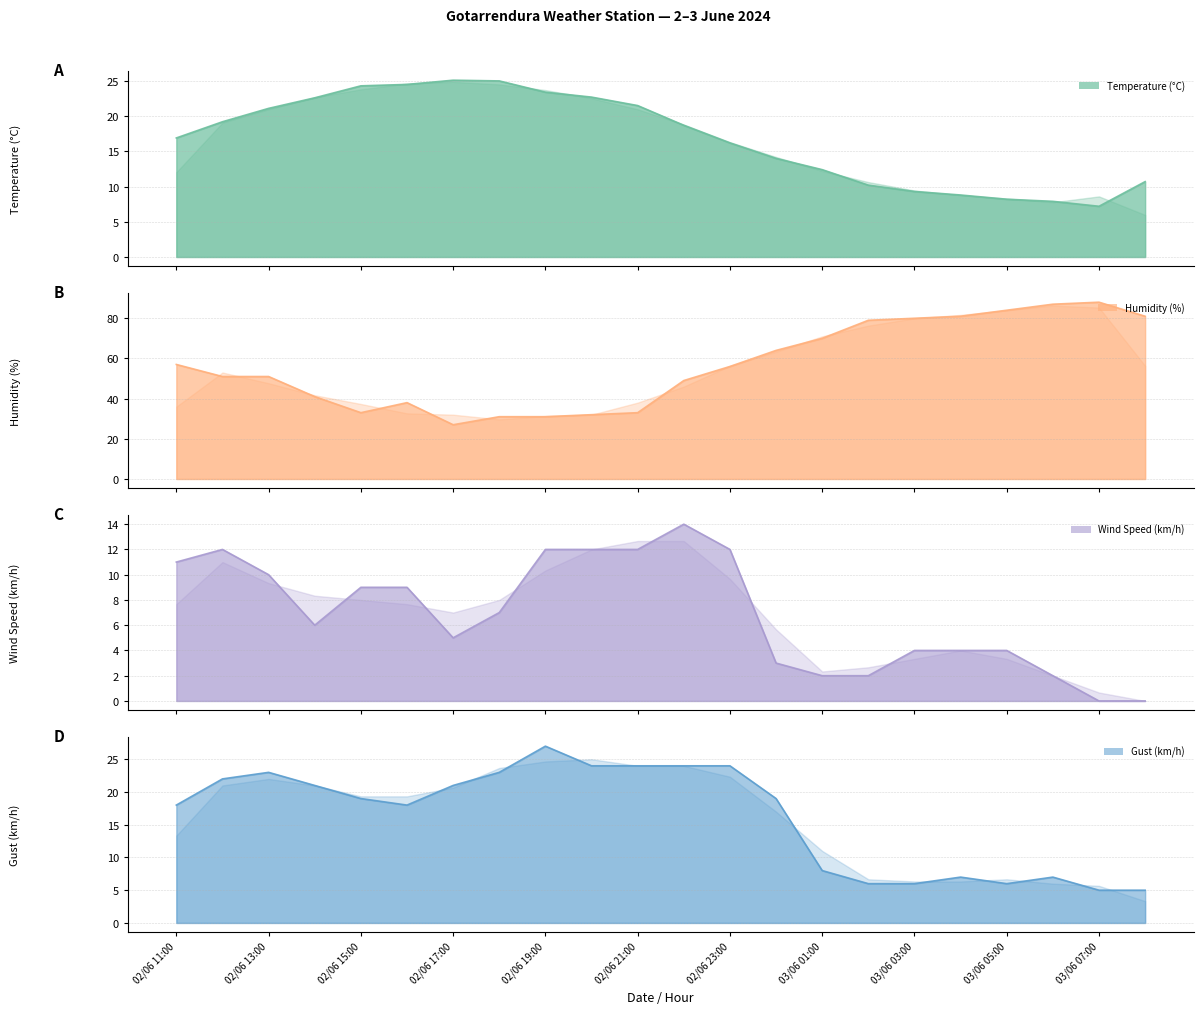

List the labels in order of Gust (km/h) value, largest first.

02/06 19:00, 02/06 20:00, 02/06 21:00, 02/06 22:00, 02/06 23:00, 02/06 13:00, 02/06 18:00, 02/06 12:00, 02/06 14:00, 02/06 17:00, 02/06 15:00, 03/06 00:00, 02/06 11:00, 02/06 16:00, 03/06 01:00, 03/06 04:00, 03/06 06:00, 03/06 02:00, 03/06 03:00, 03/06 05:00, 03/06 07:00, 03/06 08:00